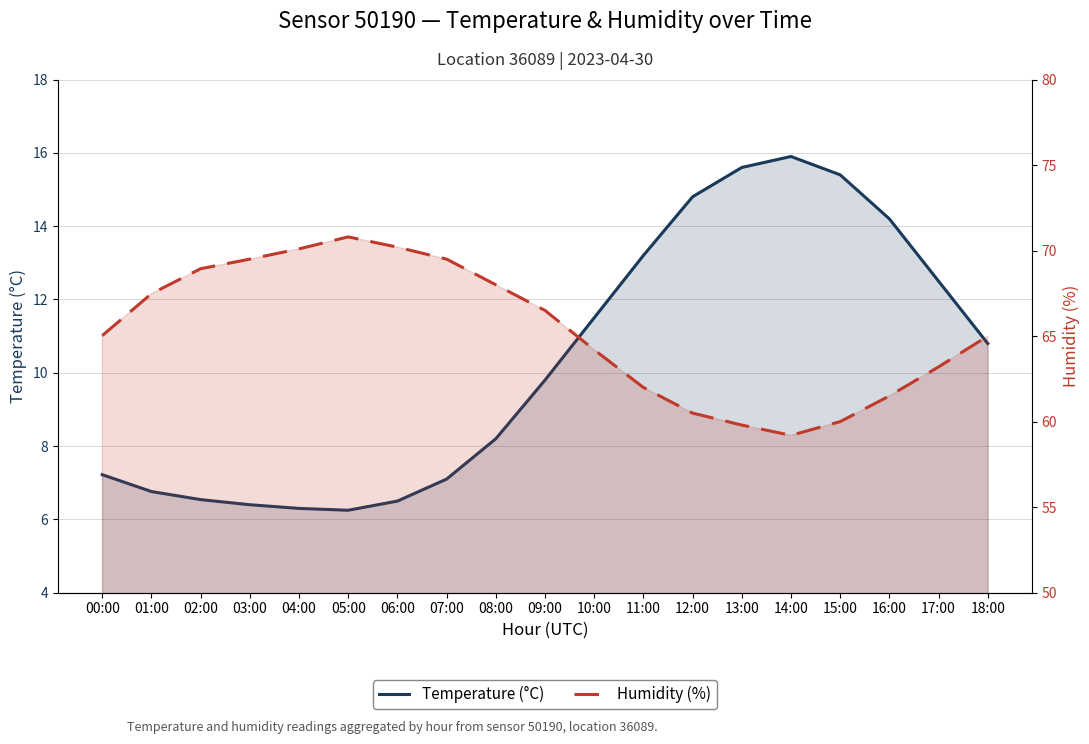

How many distinct data groups are displayed?

2